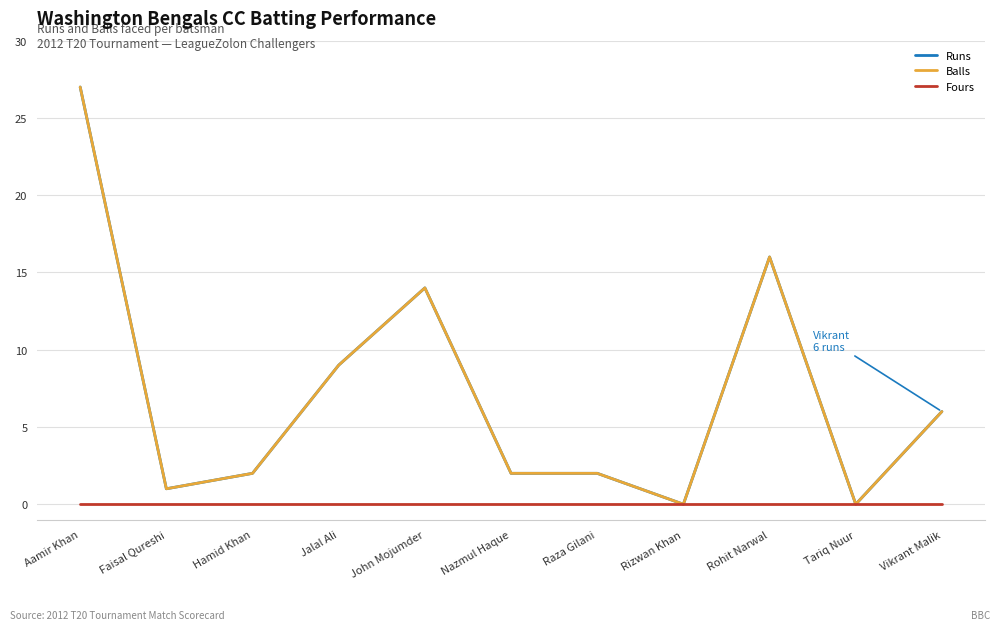

What is the value of the Balls point at the 4th from the left?

9